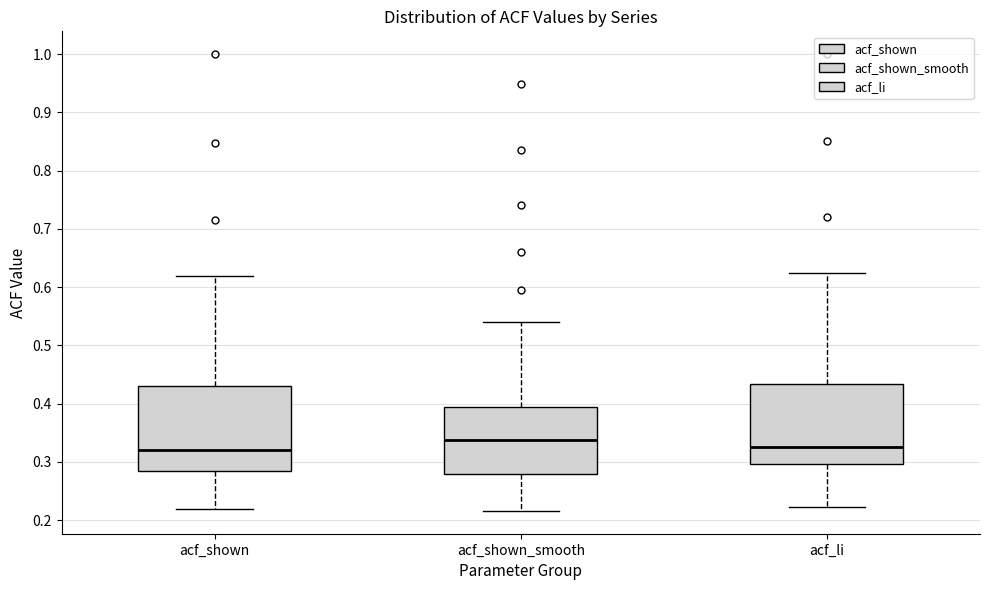

Reading left to right, read every box against the y-axis: the position of its median line, the range the box covers, and the ends of its whiskers. The values are not printed on the chart, so give them approximately, as read against the axis.

acf_shown: median 0.32, box 0.28 to 0.43, whiskers 0.22 to 0.62
acf_shown_smooth: median 0.34, box 0.28 to 0.39, whiskers 0.22 to 0.54
acf_li: median 0.33, box 0.30 to 0.43, whiskers 0.22 to 0.62